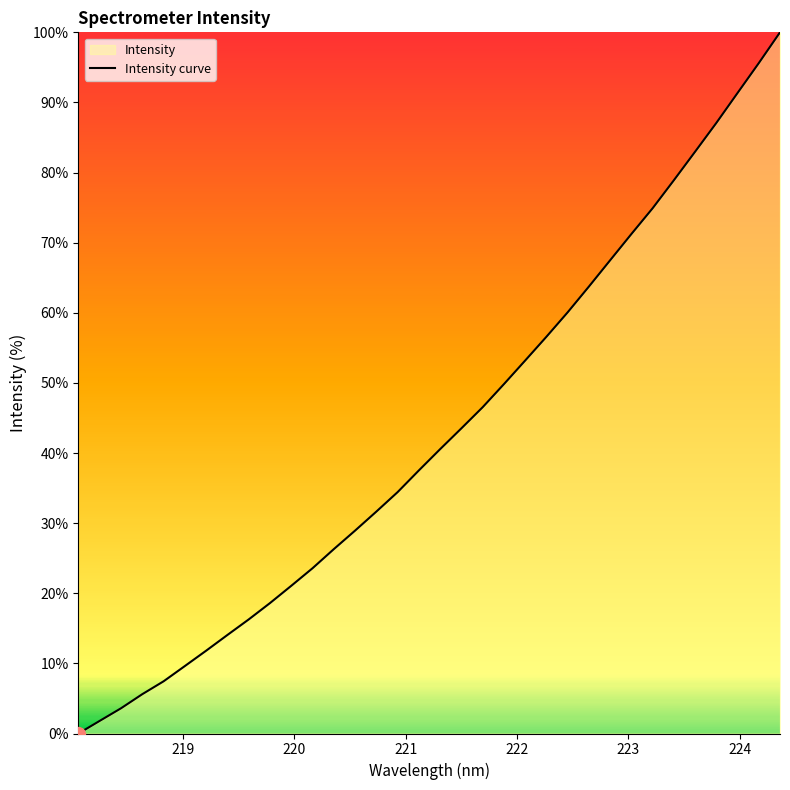

What is the maximum value shown in the chart?

100.0